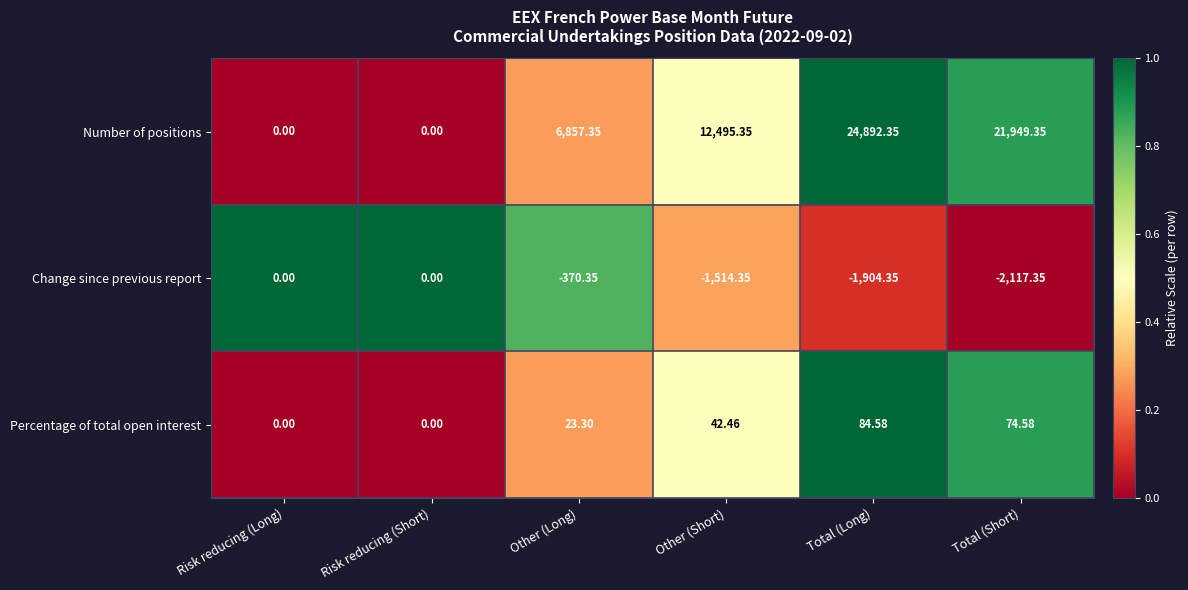

At which label is Percentage of total open interest closest to 42?

Other (Short)